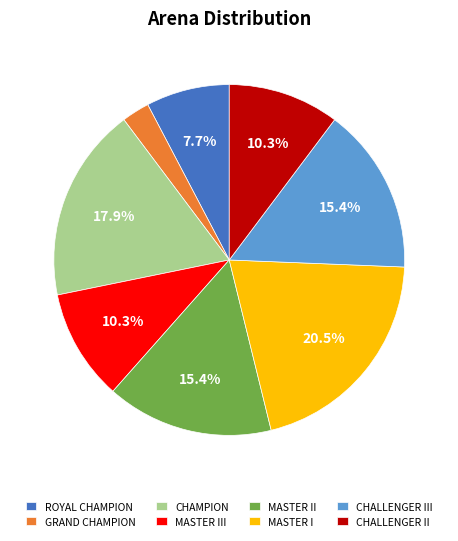

Which has a higher value, ROYAL CHAMPION or MASTER I?

MASTER I